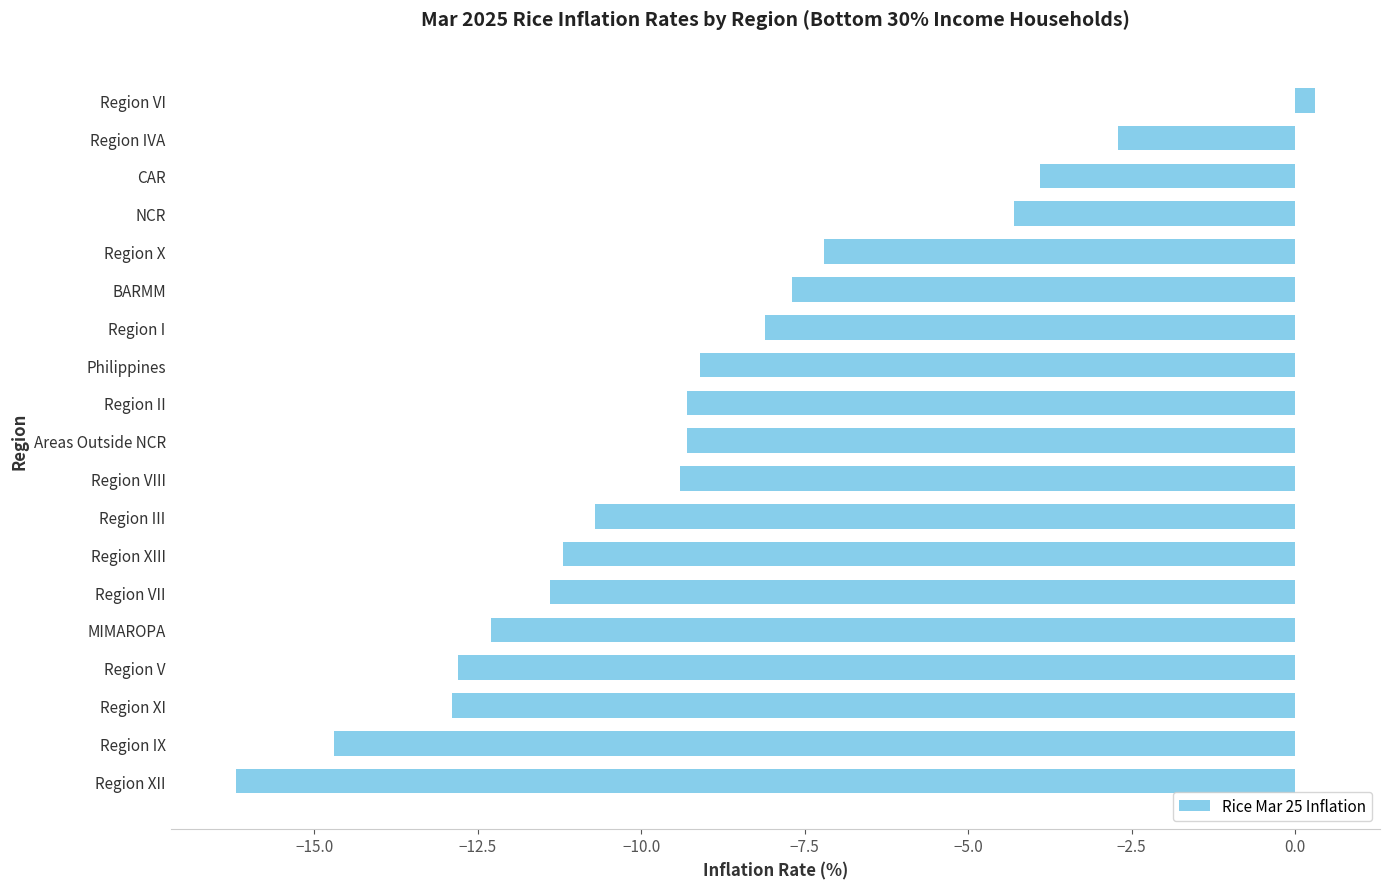

What is the average value?

-9.1